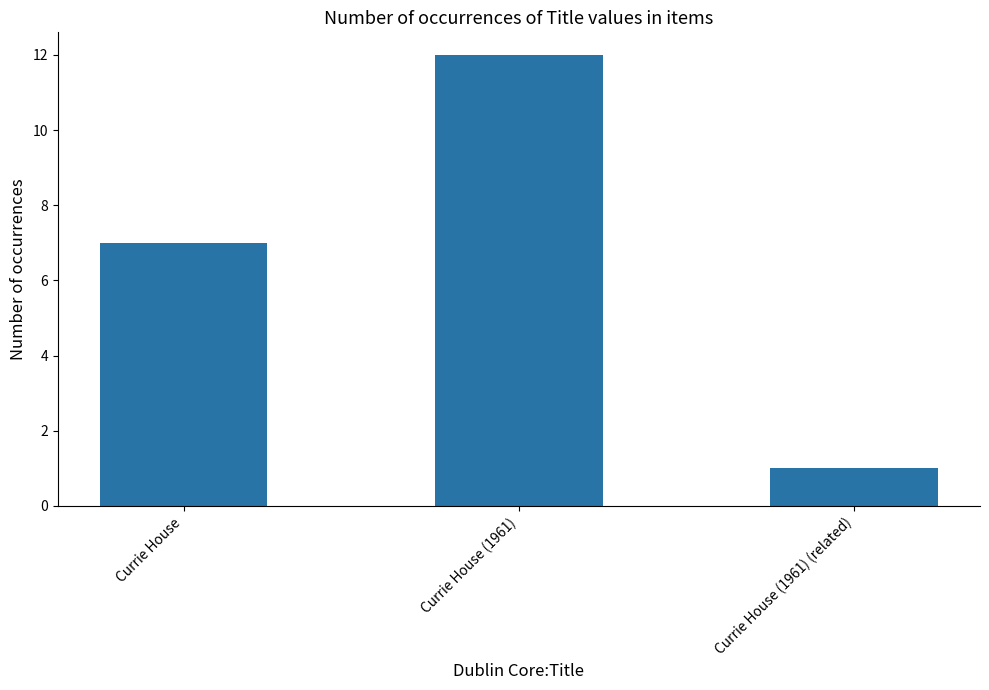

Does the chart contain stacked bars?

No